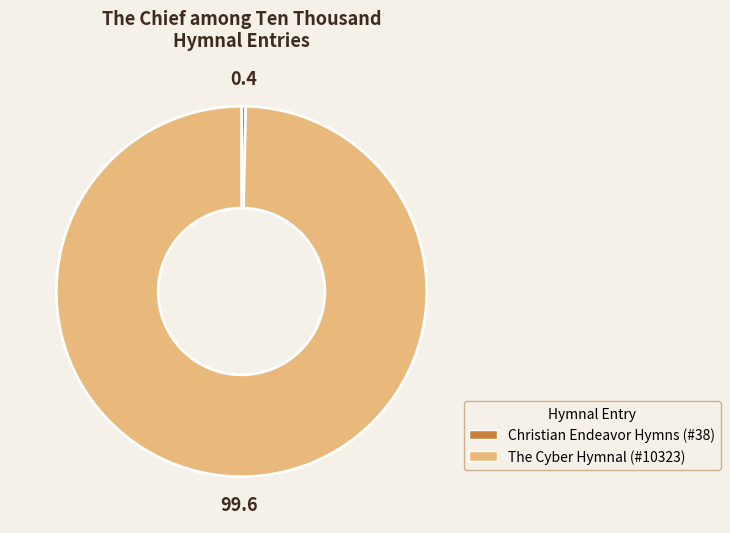

Which category has the smallest portion of the pie?

Christian Endeavor Hymns (#38)